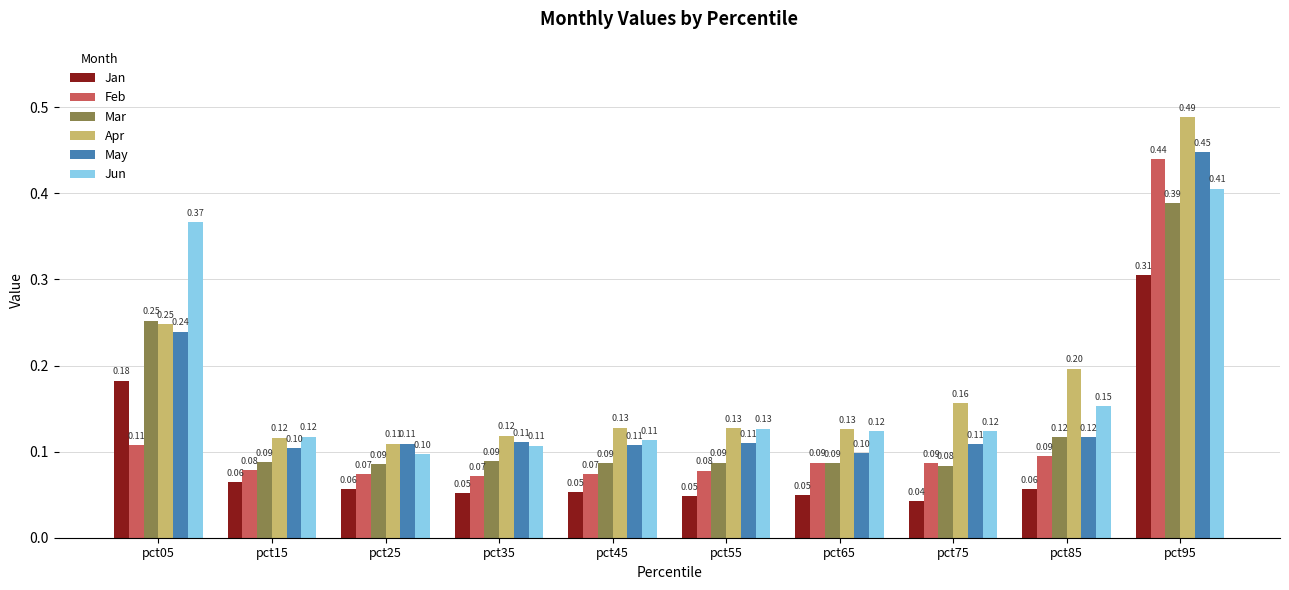

Which category has the highest value in the Mar series?

pct95